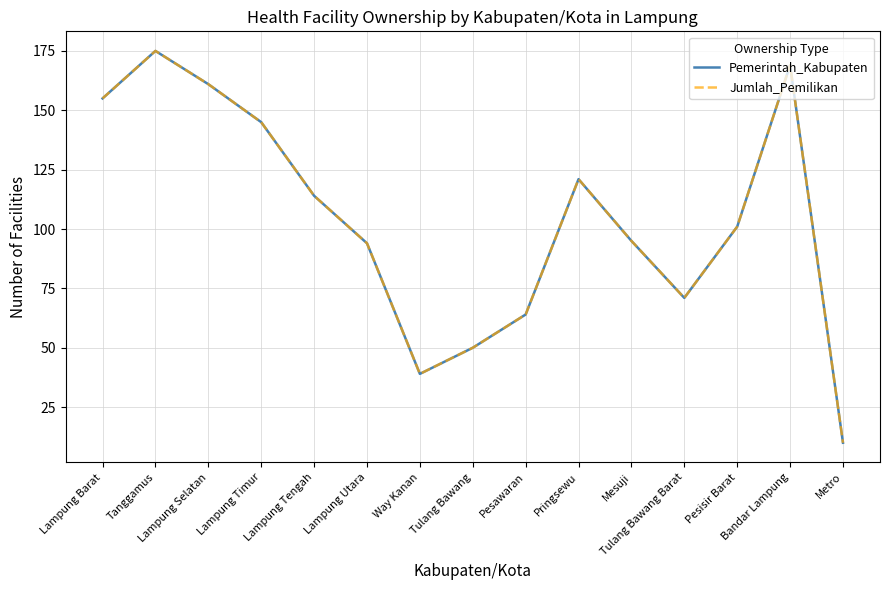

The value of Pemerintah_Kabupaten at Pesawaran is 19. True or false?

False